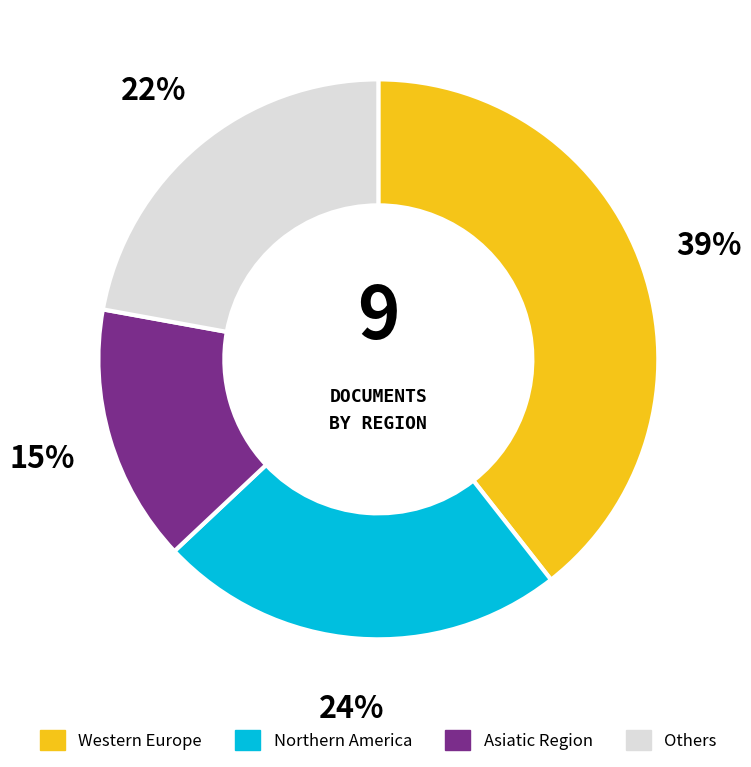

To the nearest percent, what is the average slice percentage?

25%